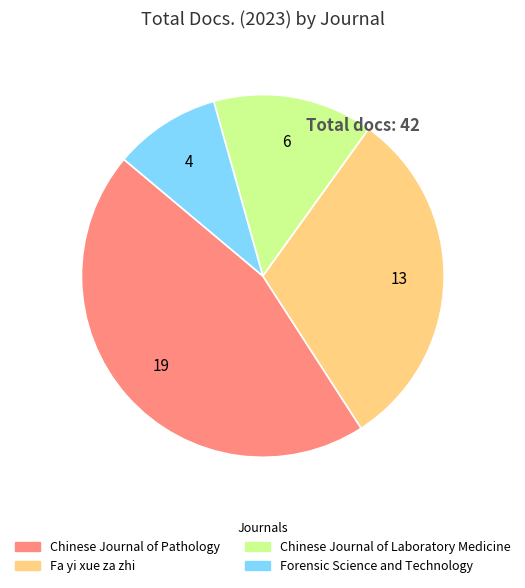

What is the largest slice in the pie chart?

Chinese Journal of Pathology